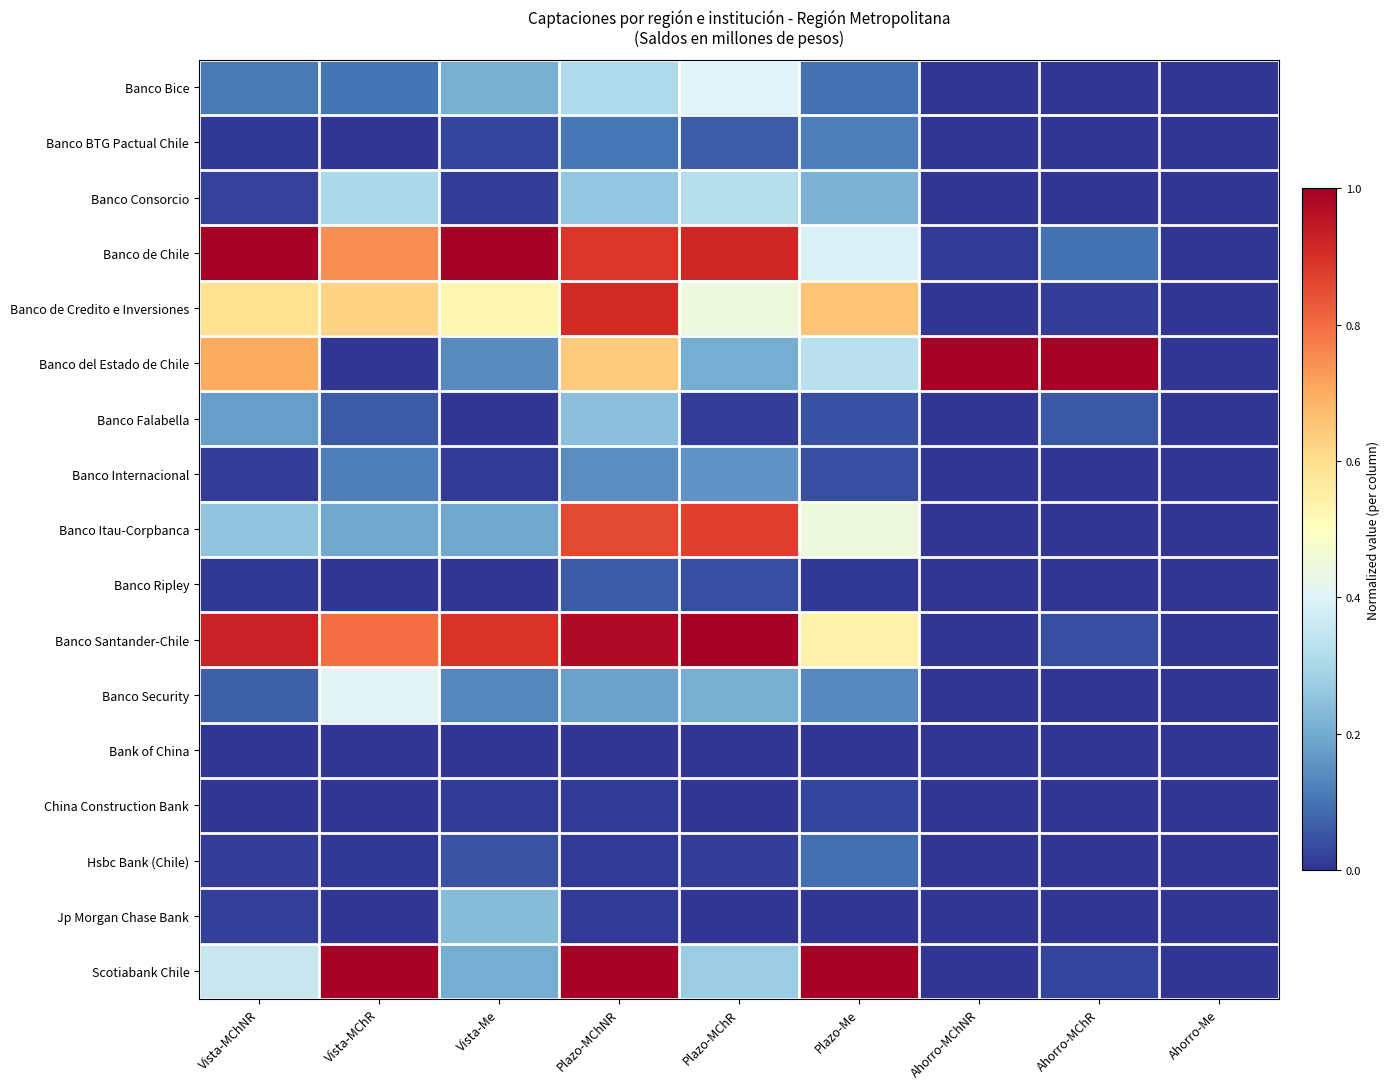

Which has a higher value, Plazo-MChNR or Ahorro-MChNR?

Plazo-MChNR